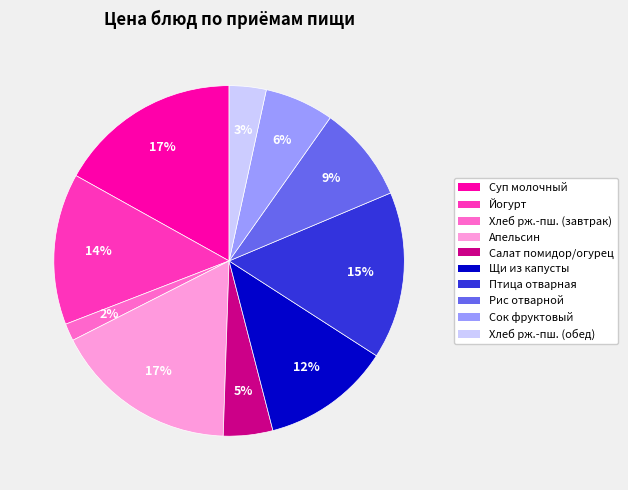

Which category has the smallest portion of the pie?

Хлеб рж.-пш. (завтрак)